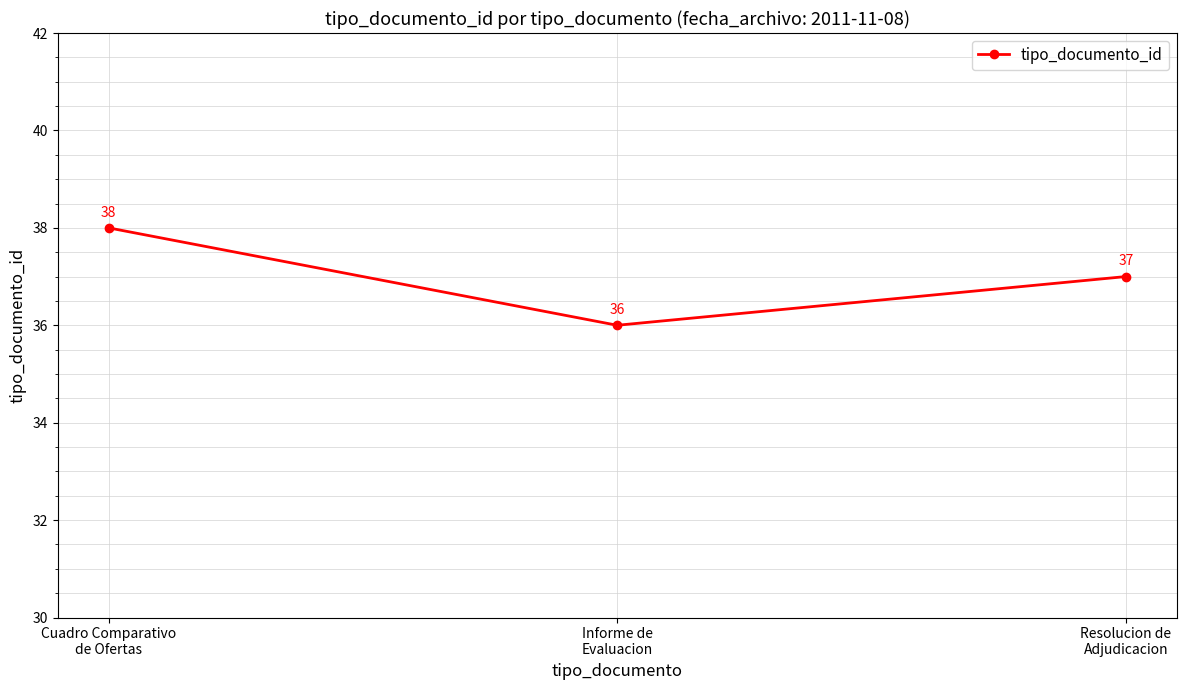

Is this an area chart (filled region under the line)?

No